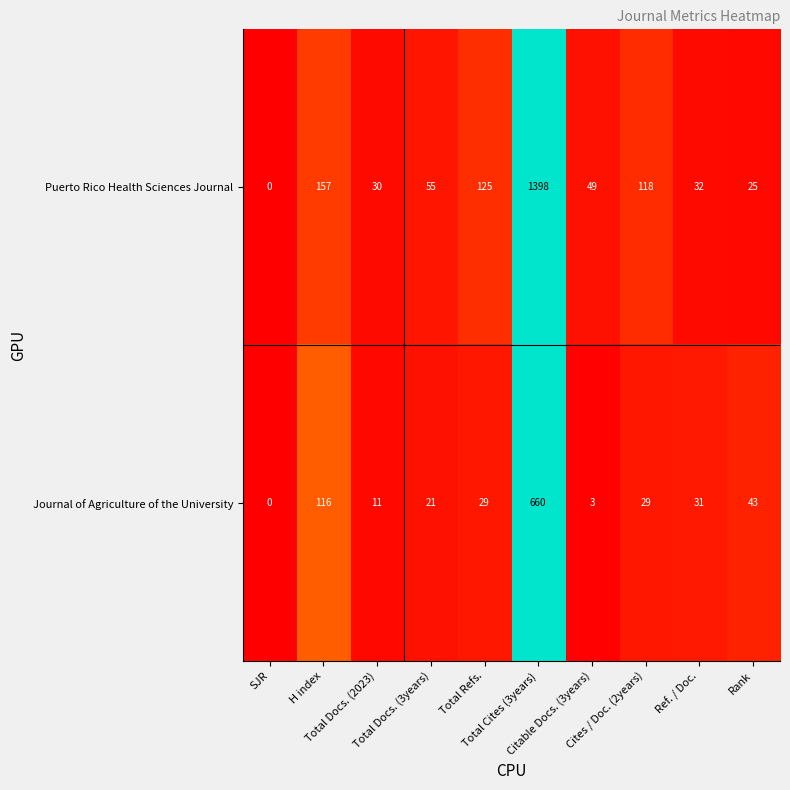

At which category is the sum across all series the highest?

Total Cites (3years)